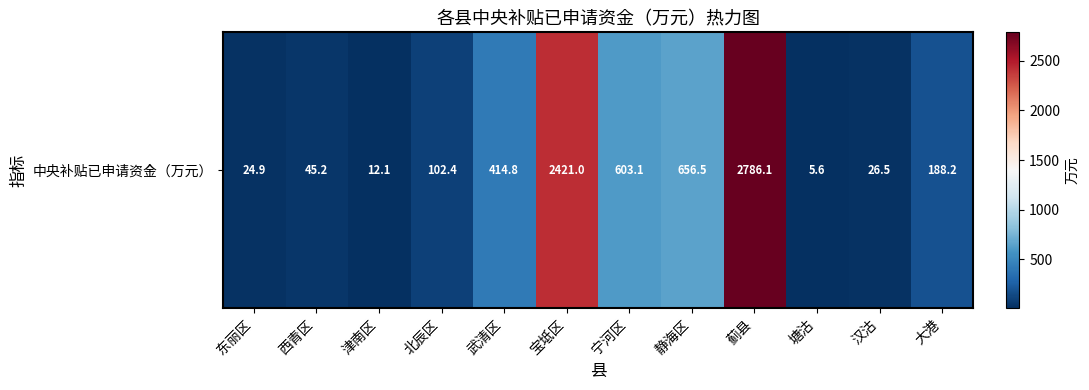

Rank the categories by value from lowest to highest.

塘沽, 津南区, 东丽区, 汉沽, 西青区, 北辰区, 大港, 武清区, 宁河区, 静海区, 宝坻区, 蓟县